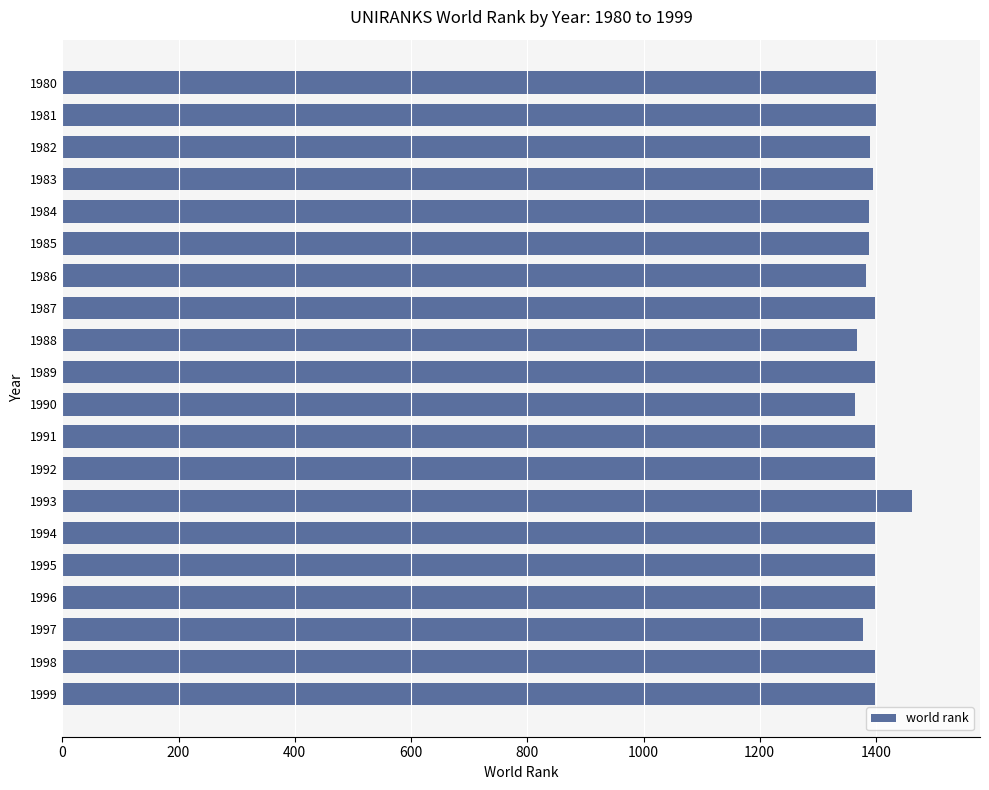

What is the ratio of the value at 1983 to the value at 1991?

1.0